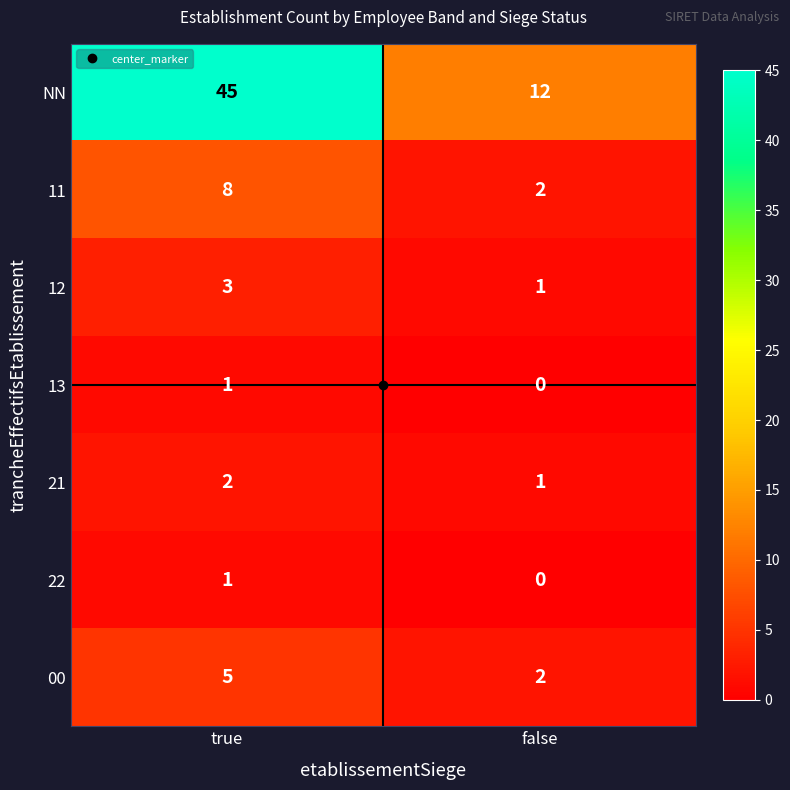

The value of 21 at true is 1. True or false?

False